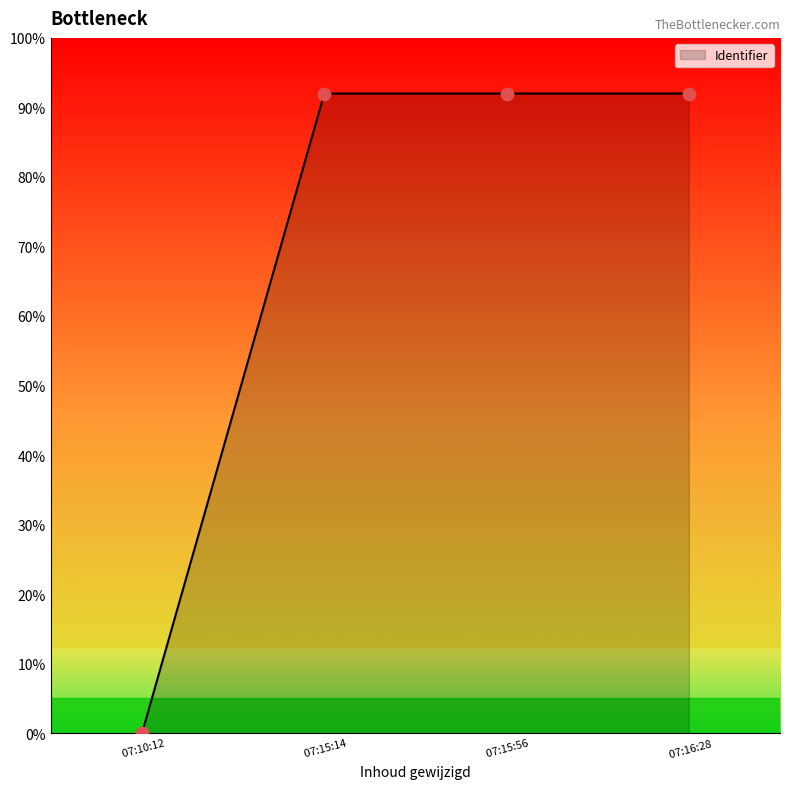

What is the change in value from  07:10:12 to  07:15:56?

+92.0